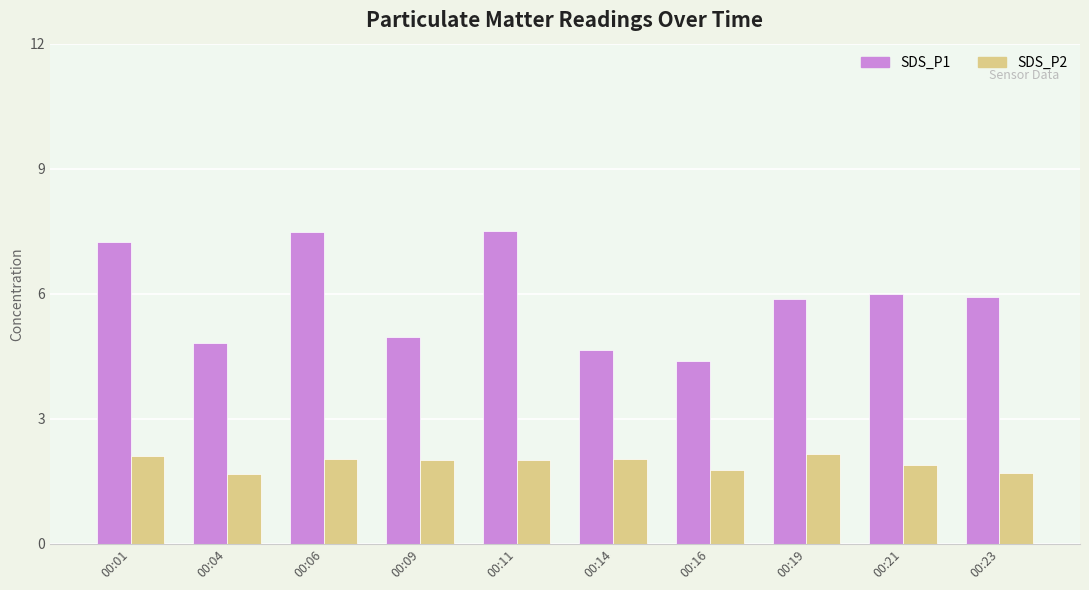

The value of SDS_P1 at 00:04 is 2.7. True or false?

False